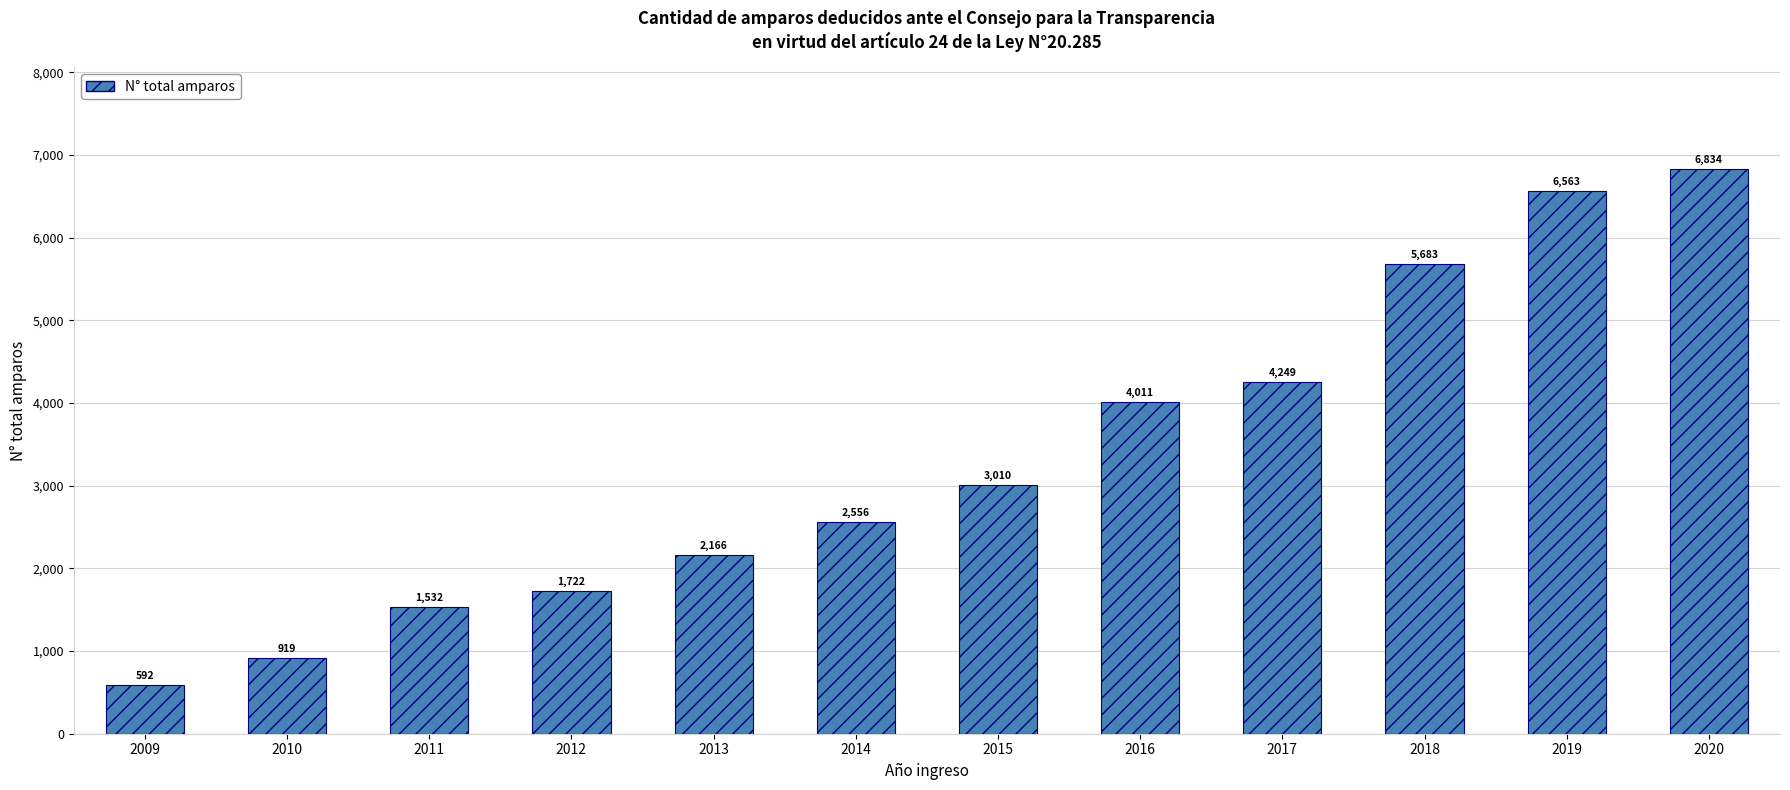

What is the value of the 3rd bar from the left?

1532